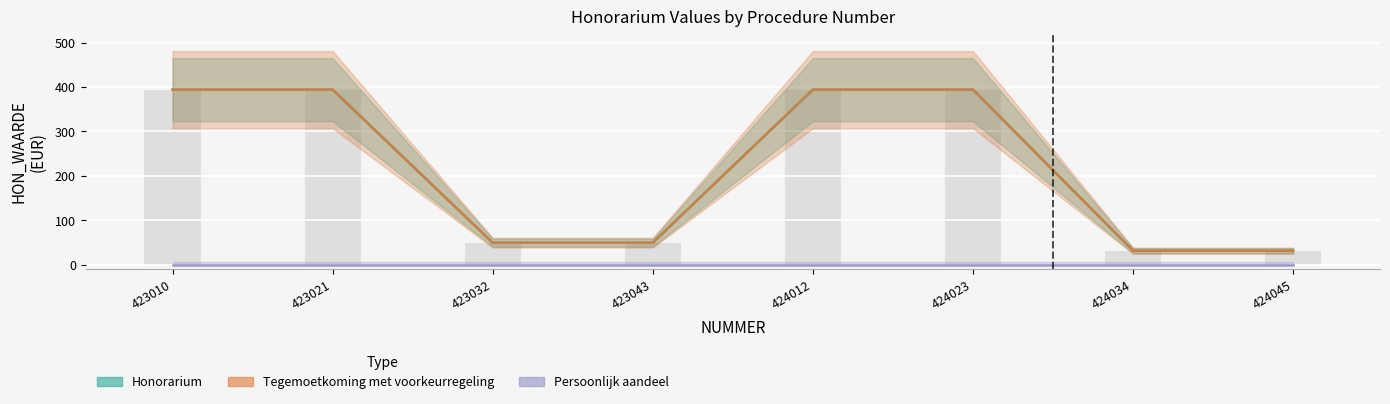

Reading left to right, extract all data points from this chart.

Honorarium: 393.9	393.9	49.5	49.5	393.9	393.9	31.4	31.4
Tegemoetkoming met voorkeurregeling: 393.9	393.9	49.5	49.5	393.9	393.9	31.4	31.4
Persoonlijk aandeel: 0.0	0.0	0.0	0.0	0.0	0.0	0.0	0.0